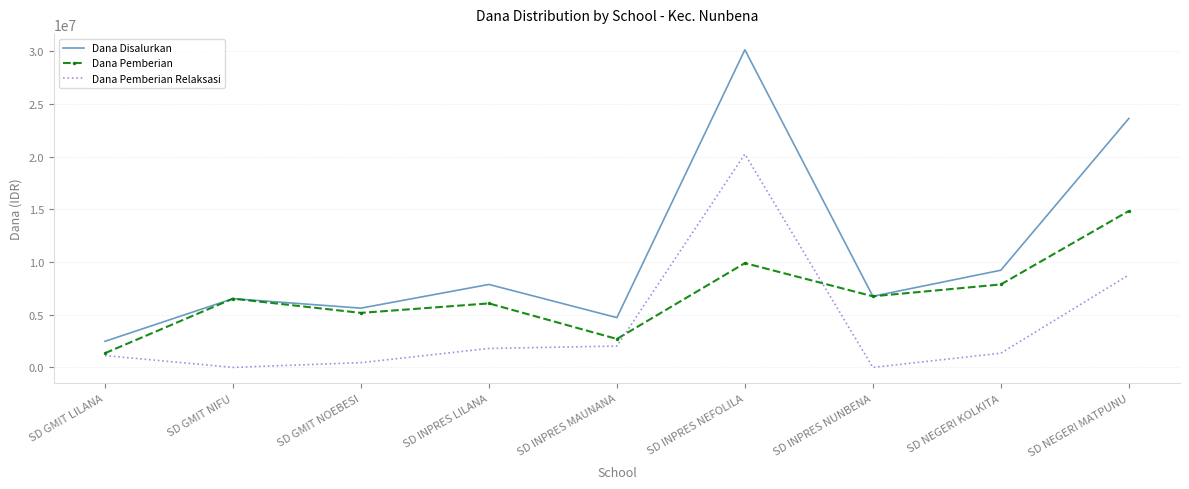

What is the highest value of the Dana Disalurkan series?

30150000